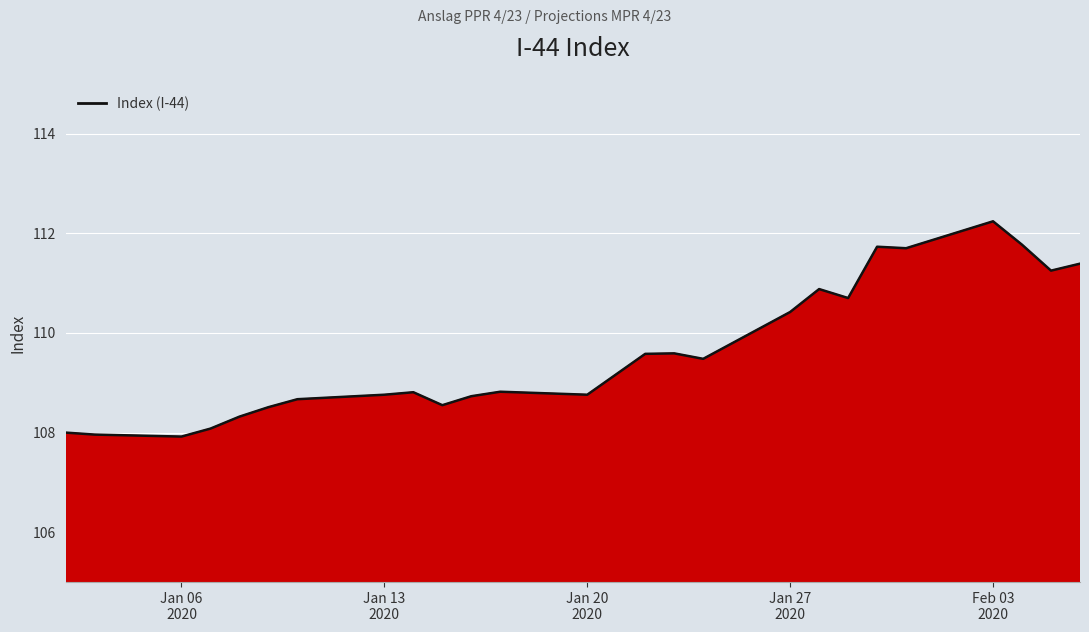

What is the difference between the second highest and second lowest values?

3.8